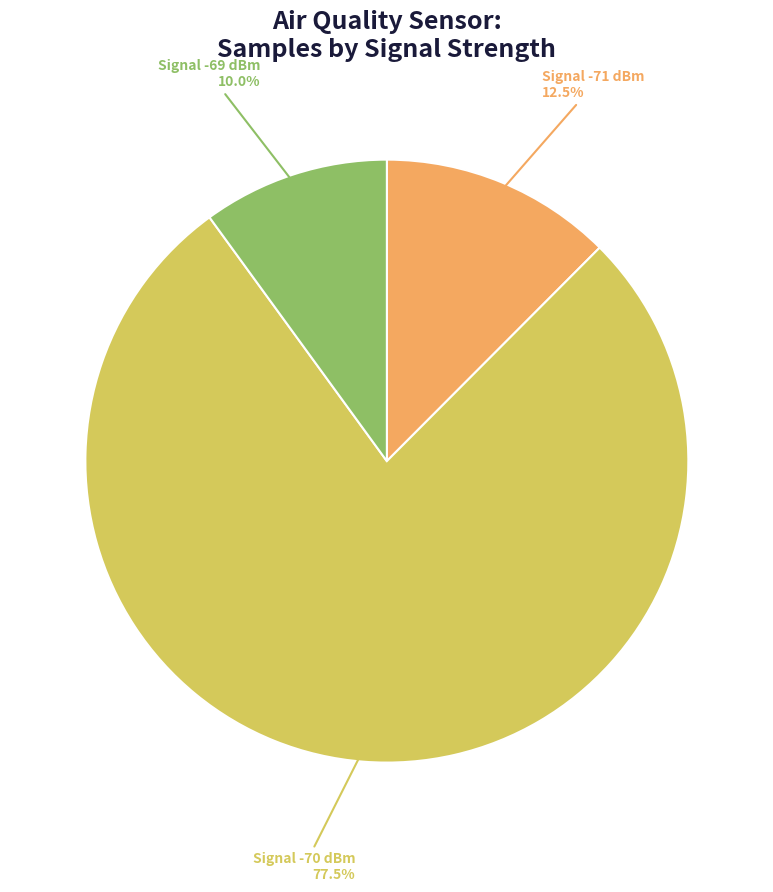

Is there any slice that represents more than half of the pie?

Yes